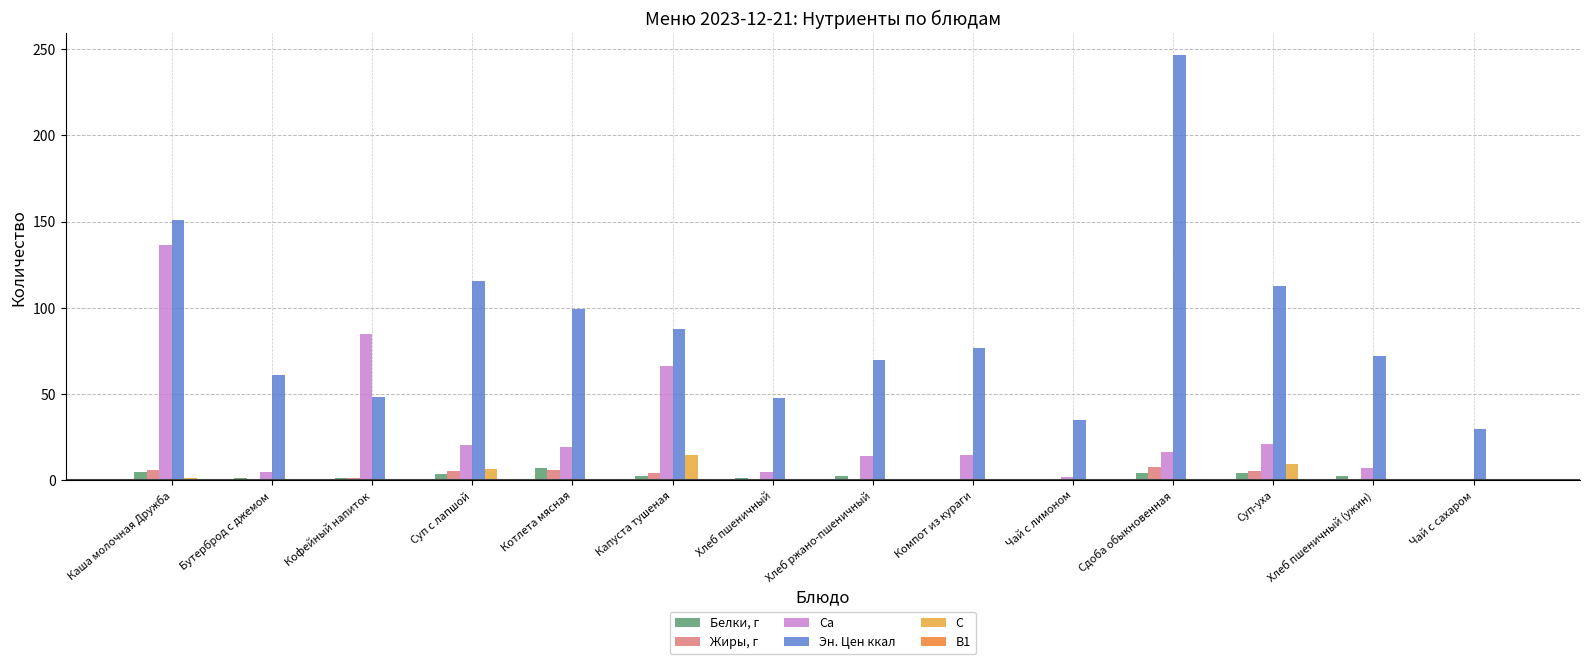

Which series has the largest total across all categories?

Эн. Цен ккал